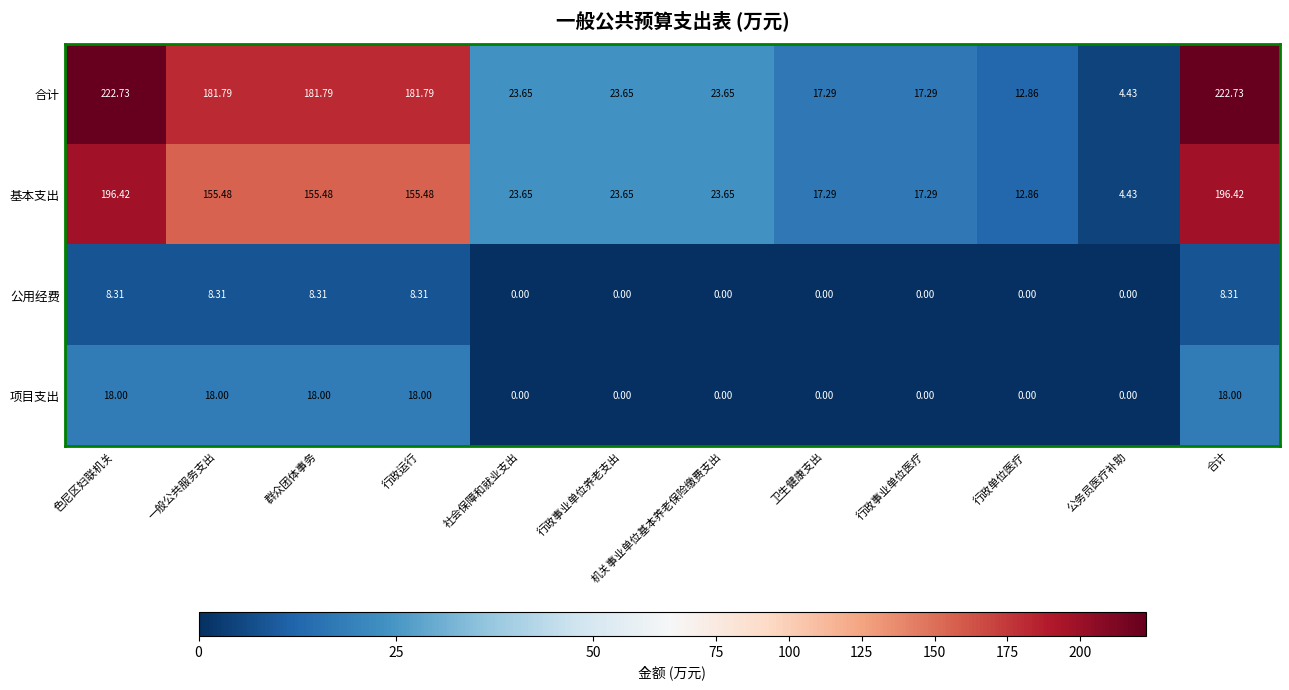

Which series has the largest range (max minus min)?

合计